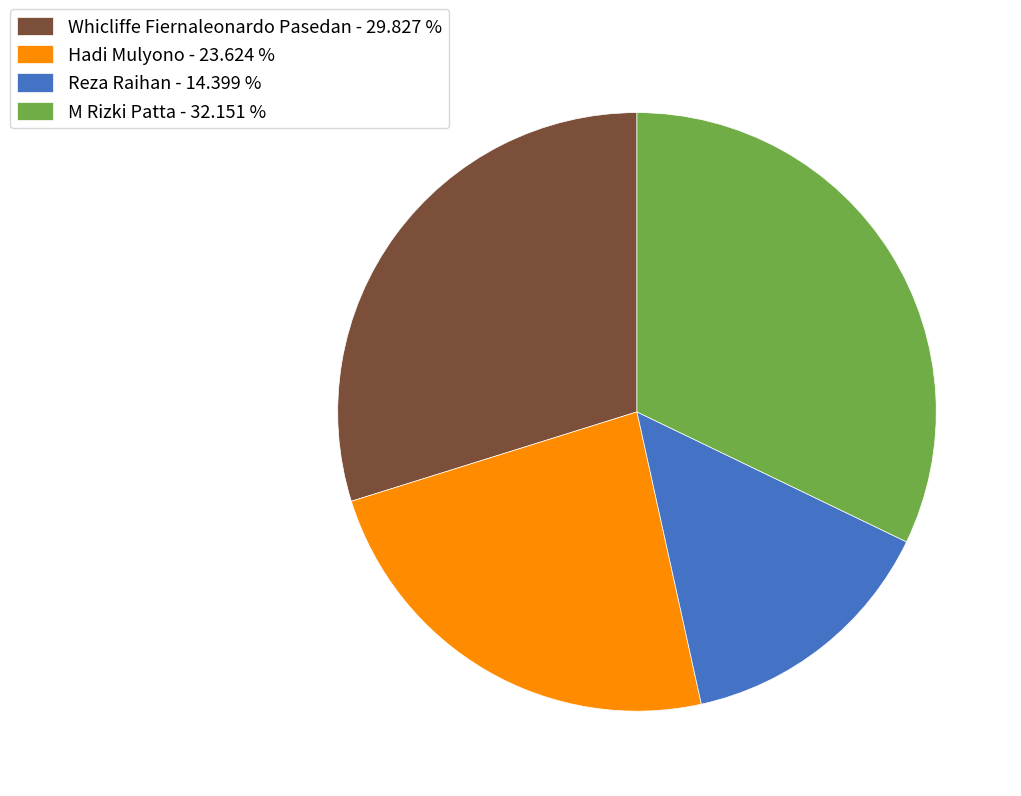

Is there a majority slice in this chart?

No